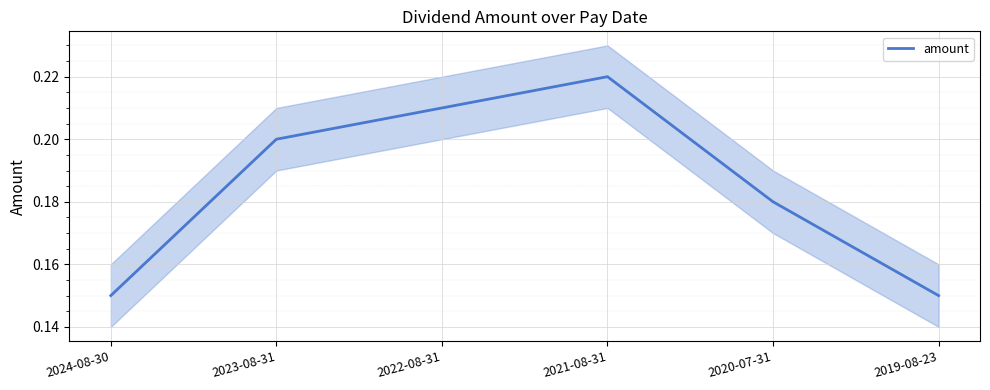

What is the sum of the values at 2020-07-31 and 2023-08-31?

0.4